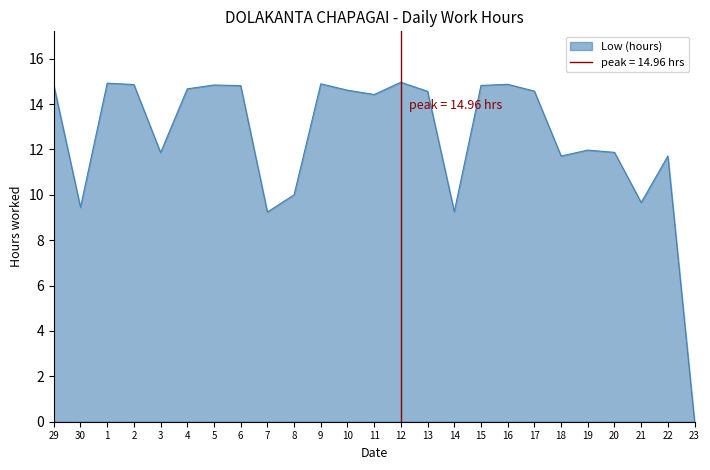

At which category does the data reach its first local valley?

30